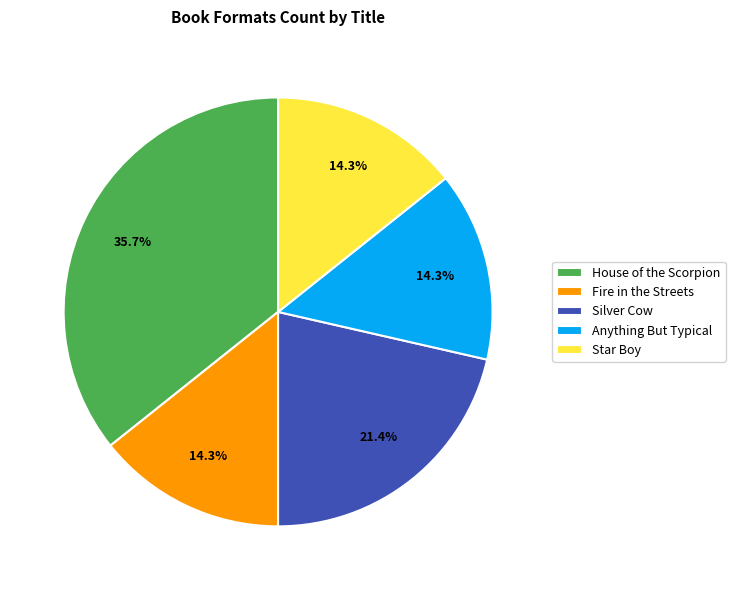

Combined, what portion of the pie is Star Boy and Fire in the Streets?

28.6%